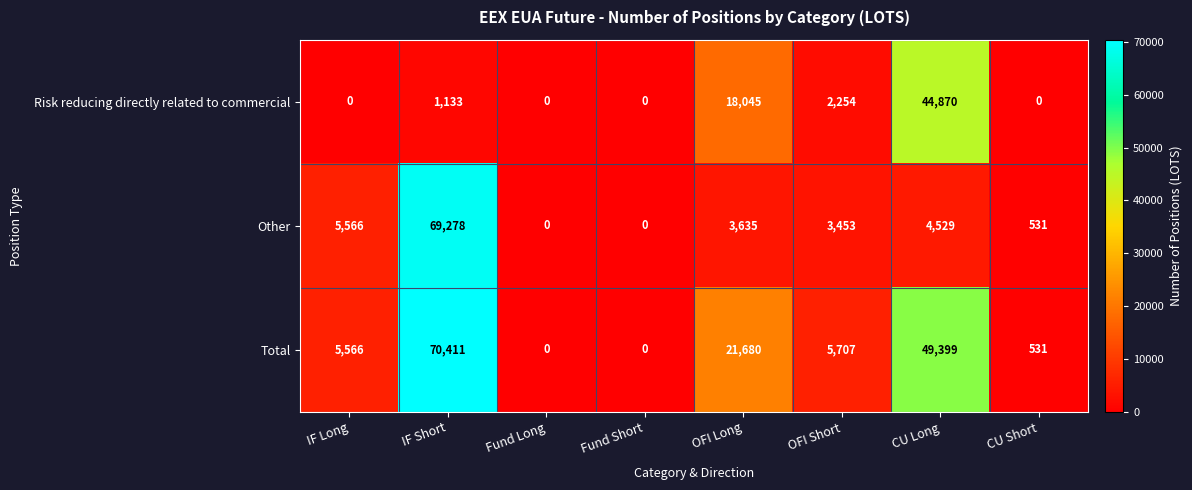

Is it true that Other equals 5566 at IF Long?

True